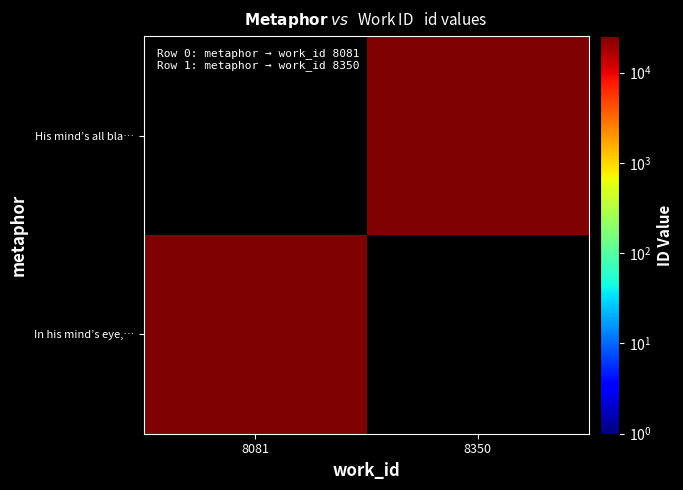

Rank the categories by In his mind’s eye,… value from lowest to highest.

8081, 8350